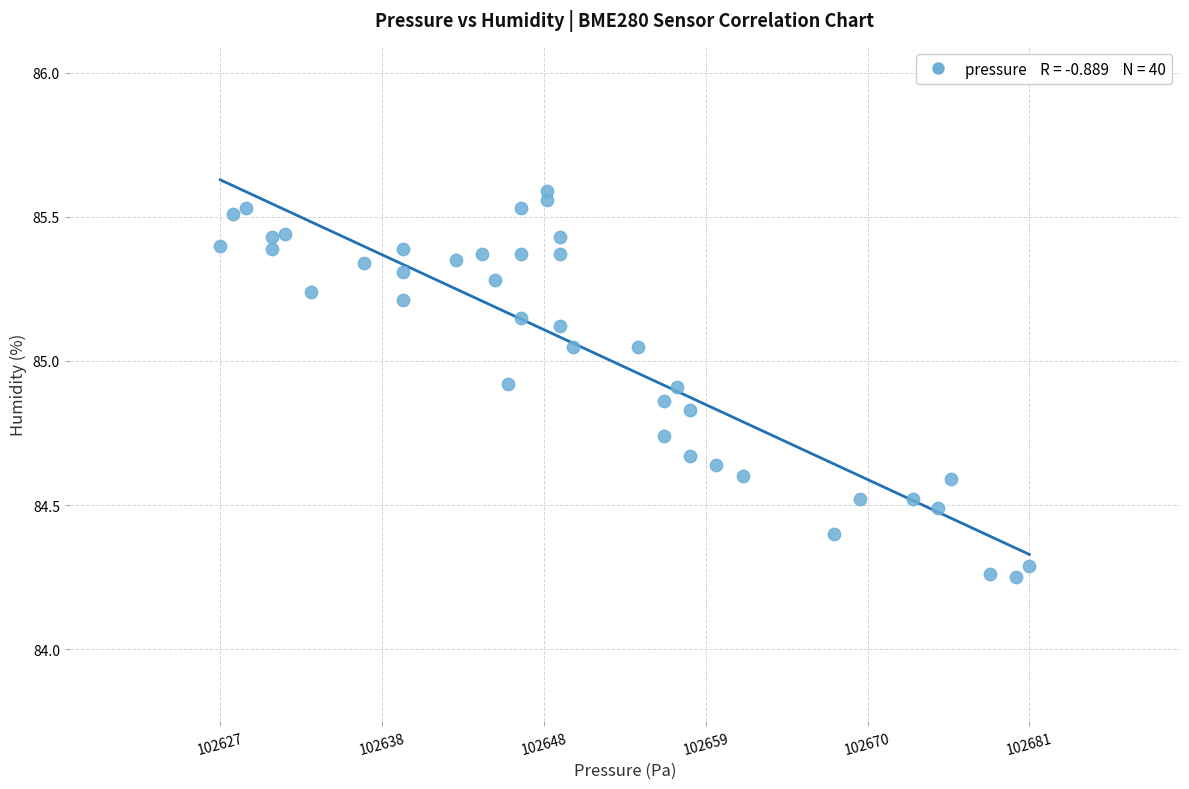

What is the range of X values (max minus min)?

53.7